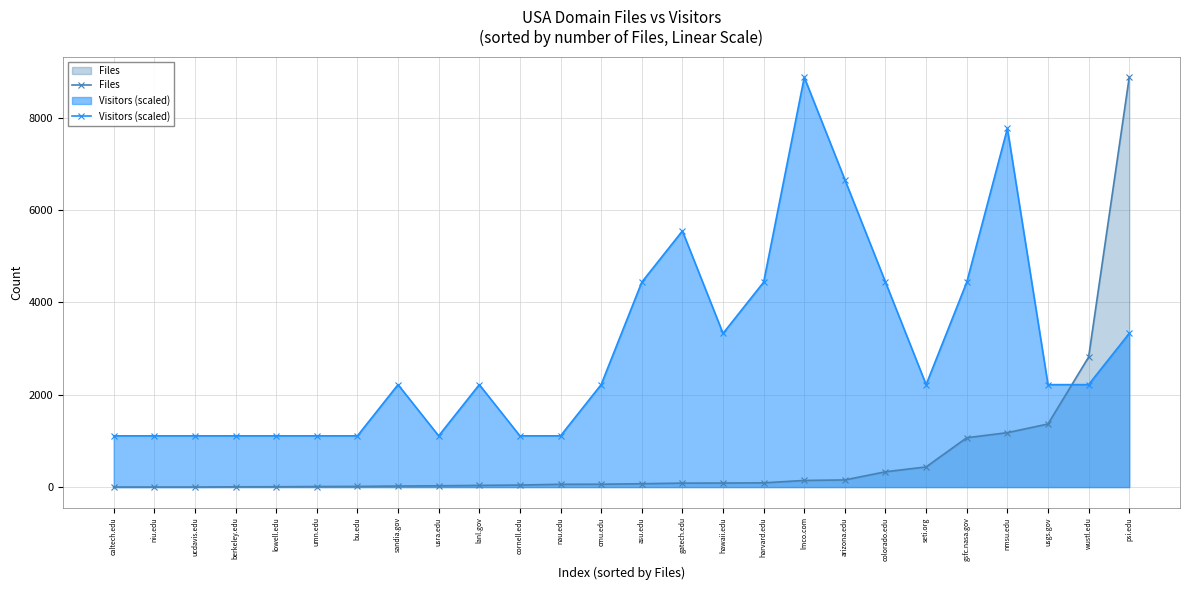

After their last crossing, which series has the higher values: Visitors (scaled) or Files?

Files